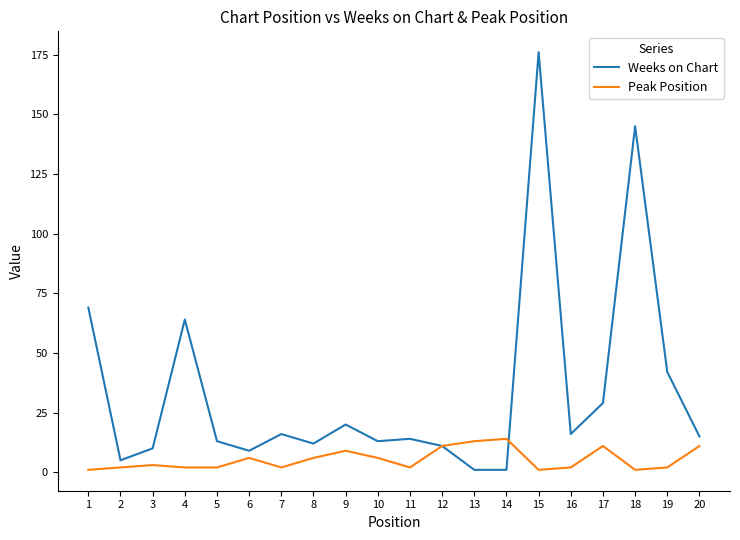

What is the sum of all Peak Position values?

107